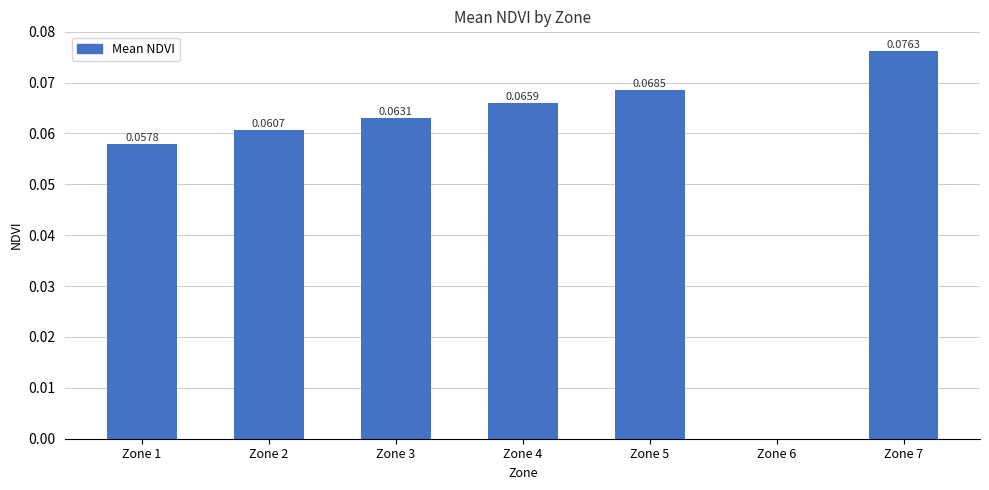

Which has a higher value, Zone 3 or Zone 7?

Zone 7